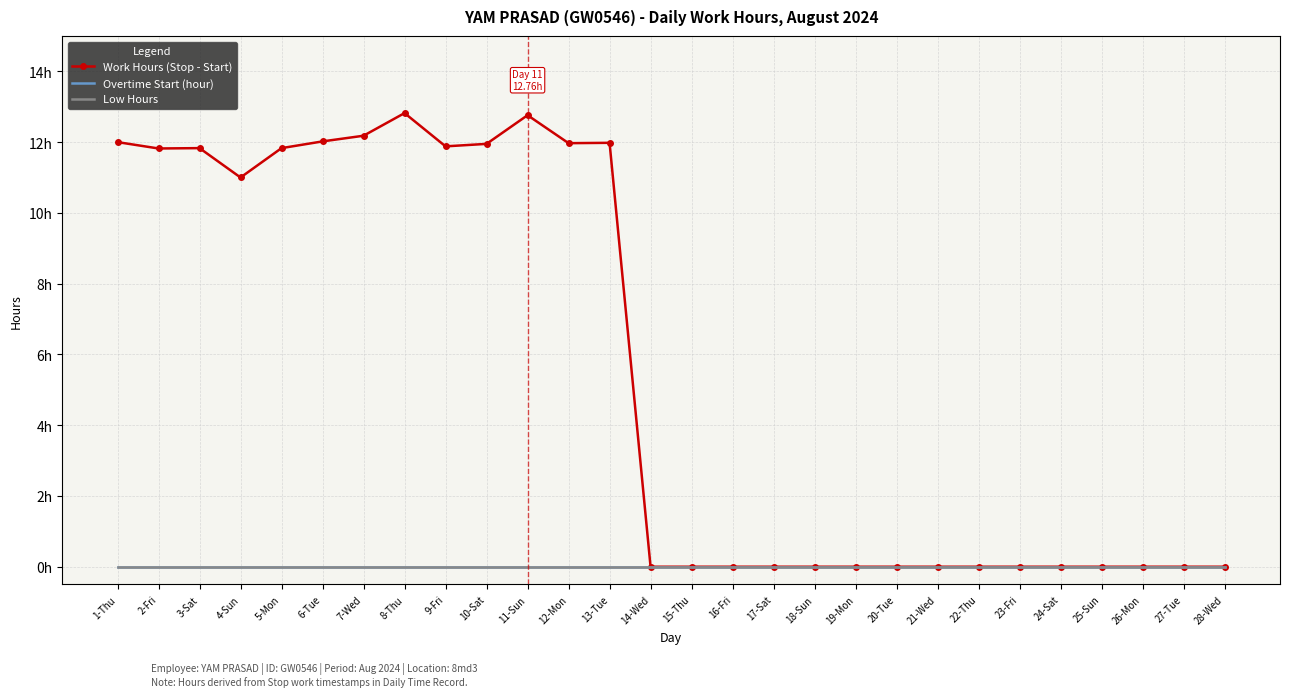

What is the sum of all Work Hours (Stop - Start) values?

156.0